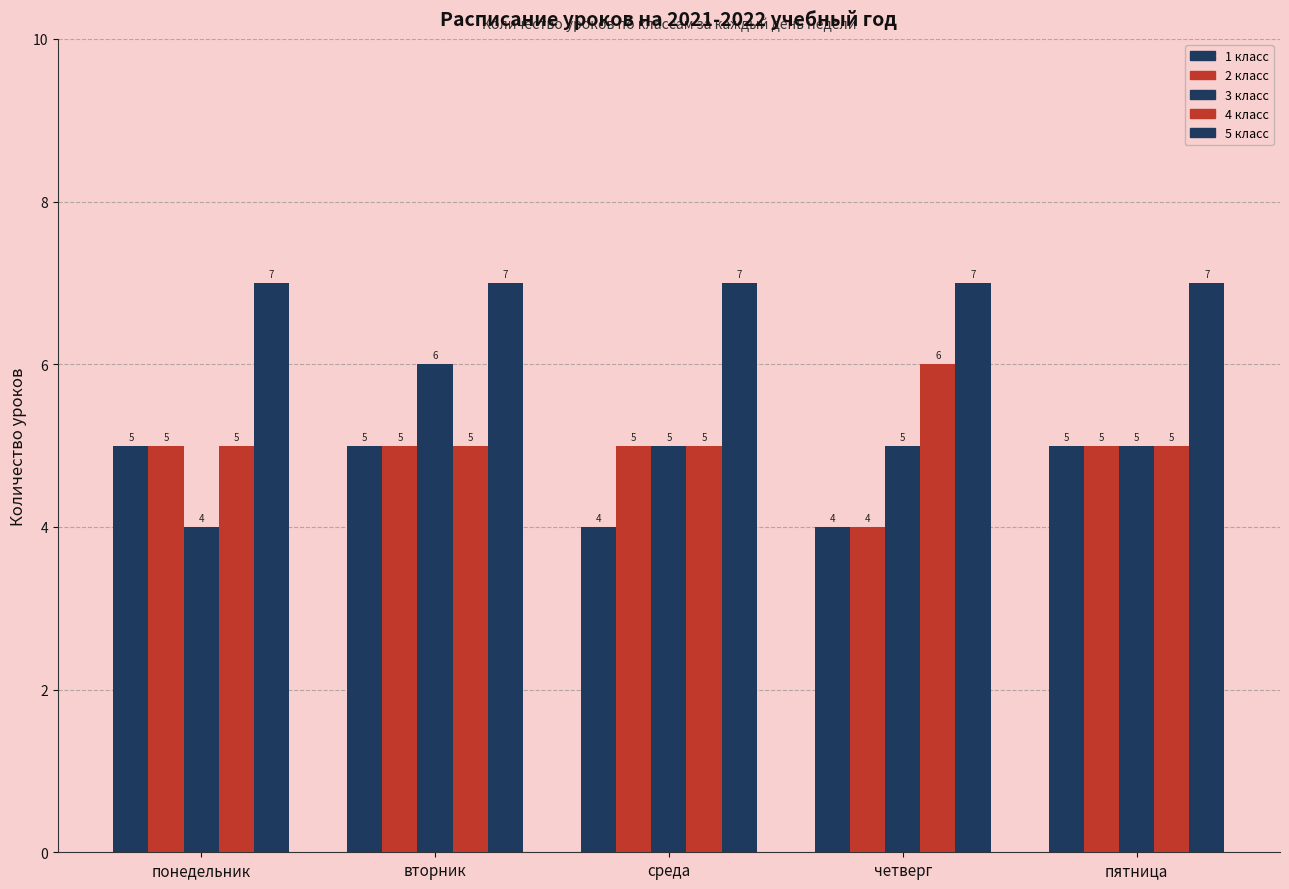

What is the label of the 1st bar from the left?

понедельник